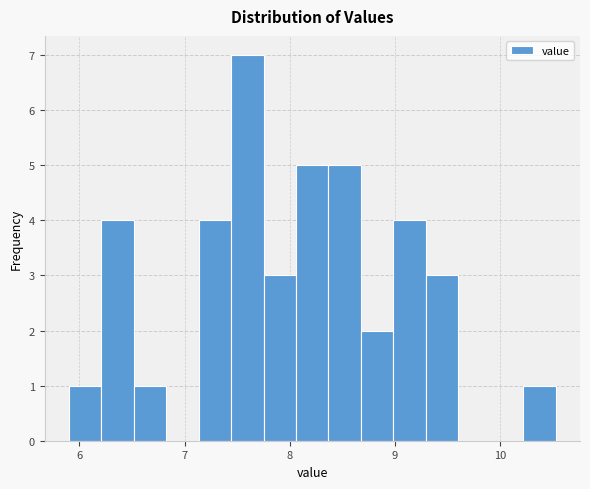

Read against the x-axis, roughly where is the centre of the tallest bar?

7.6